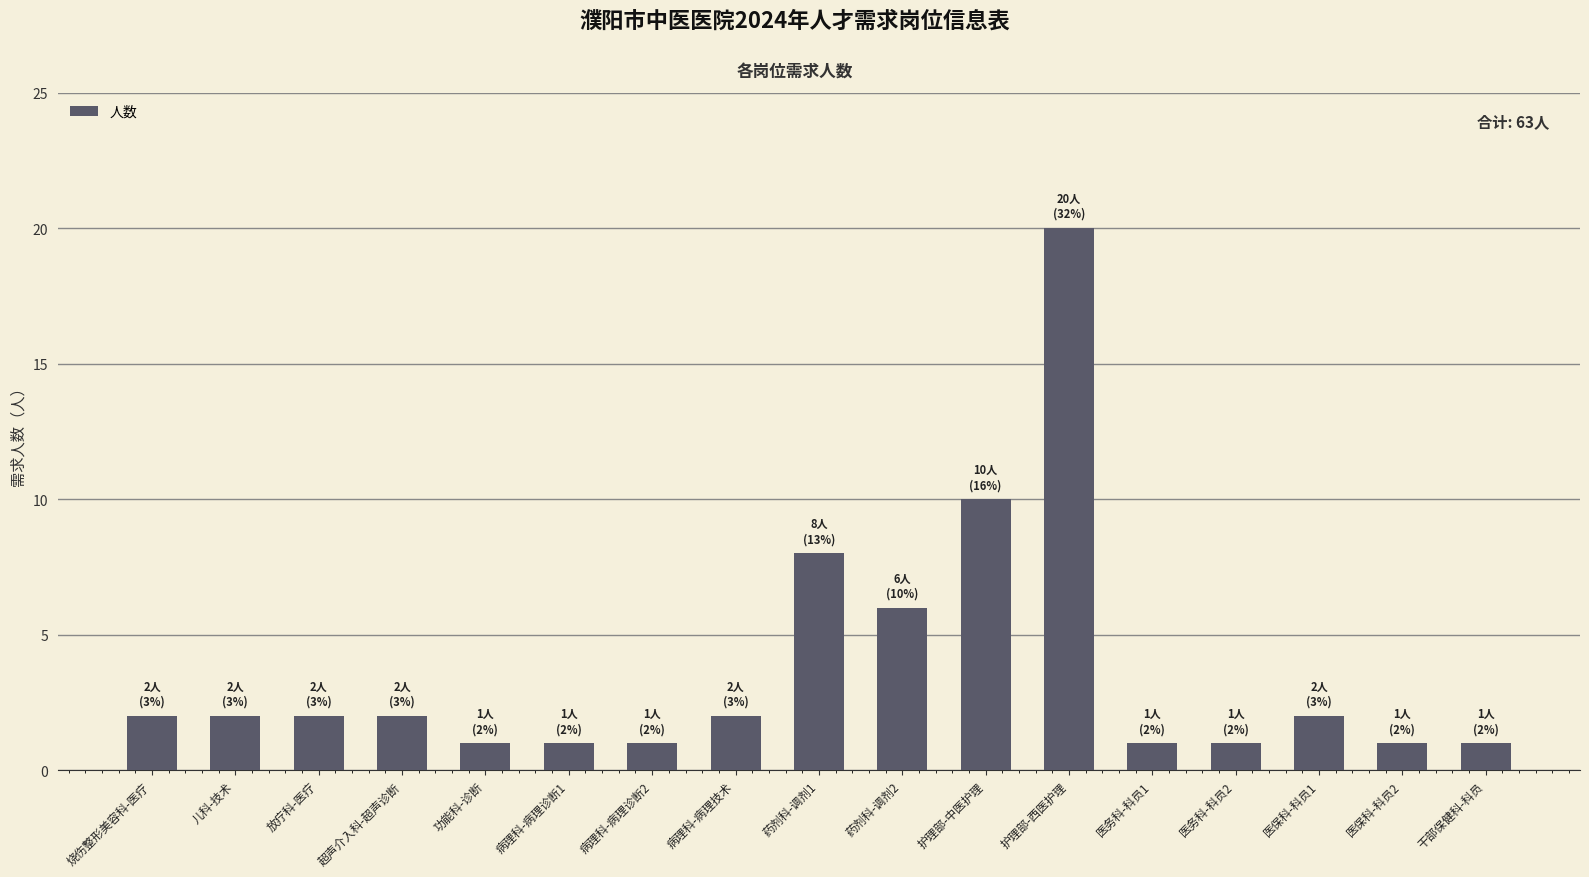

The value at 药剂科-调剂1 is 8. True or false?

True